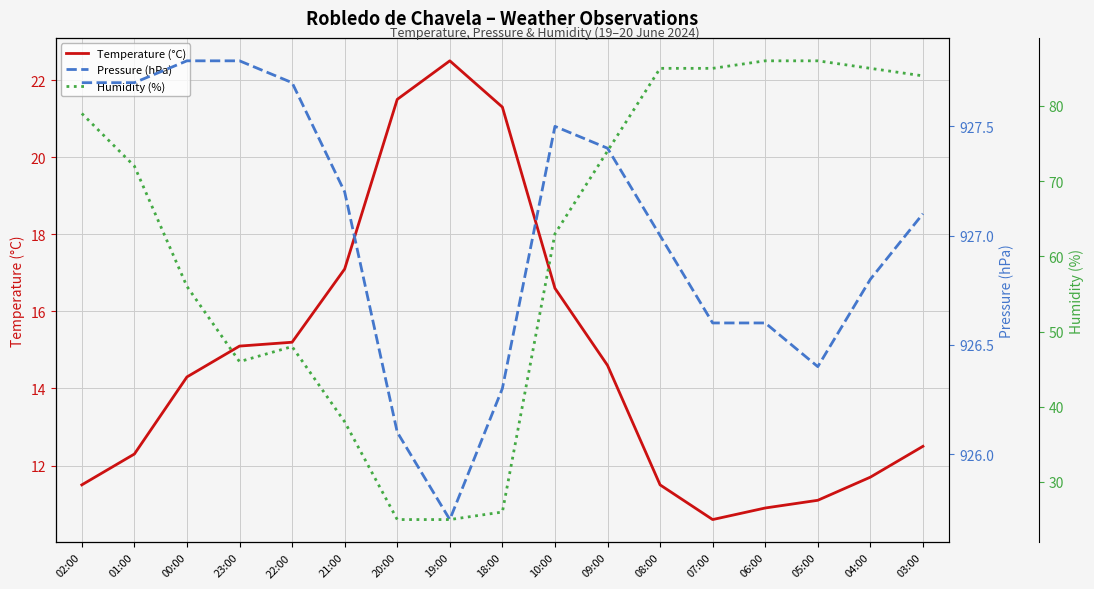

Reading left to right, extract all data points from this chart.

Temperature (°C): 11.5	12.3	14.3	15.1	15.2	17.1	21.5	22.5	21.3	16.6	14.6	11.5	10.6	10.9	11.1	11.7	12.5
Pressure (hPa): 927.7	927.7	927.8	927.8	927.7	927.2	926.1	925.7	926.3	927.5	927.4	927.0	926.6	926.6	926.4	926.8	927.1
Humidity (%): 79.0	72.0	56.0	46.0	48.0	38.0	25.0	25.0	26.0	63.0	74.0	85.0	85.0	86.0	86.0	85.0	84.0